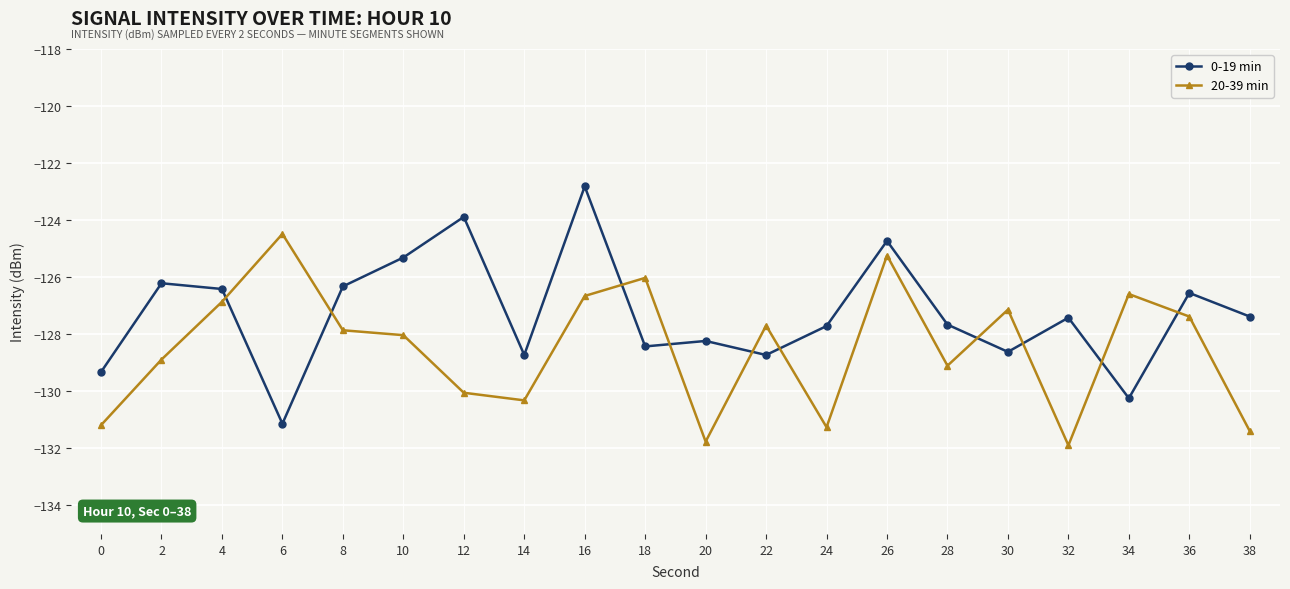

At 22, list the series in order from largest to smallest.

20-39 min, 0-19 min